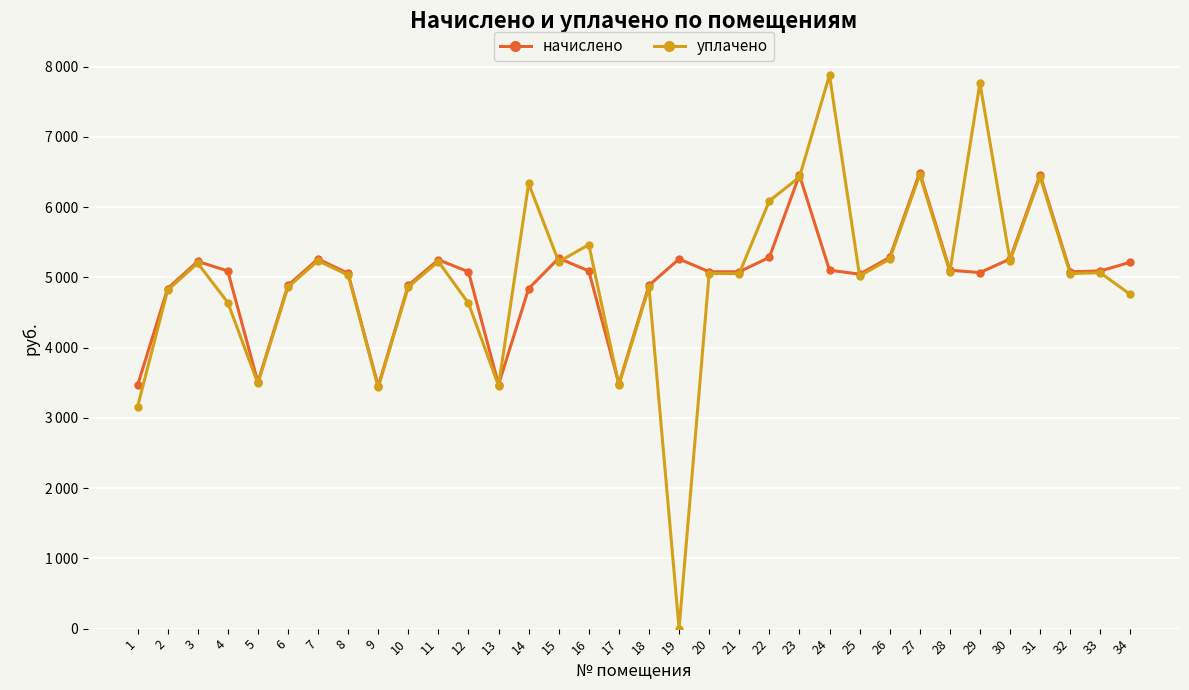

What are all the series names shown in the legend?

начислено, уплачено